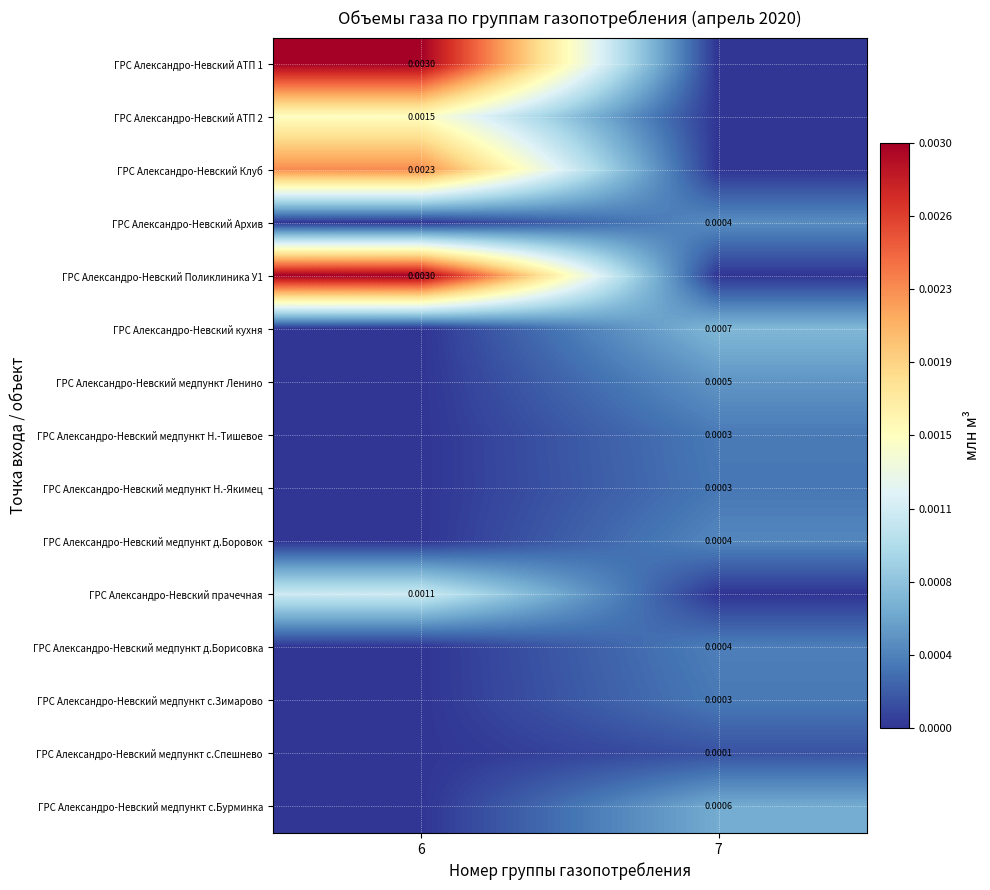

Which has a higher value, 7 or 6?

6